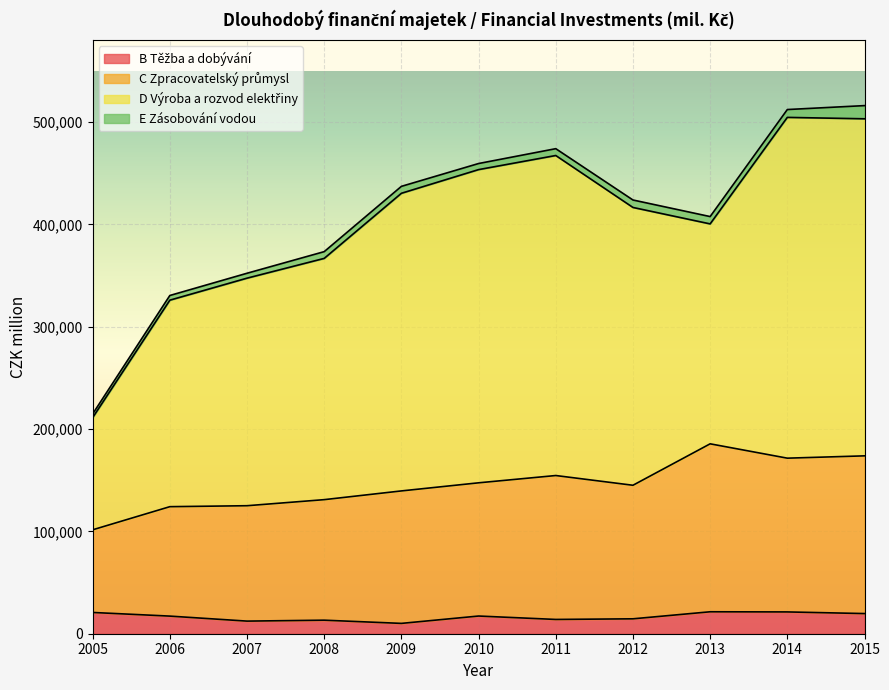

Is it true that C Zpracovatelský průmysl equals 125094 at 2007?

True